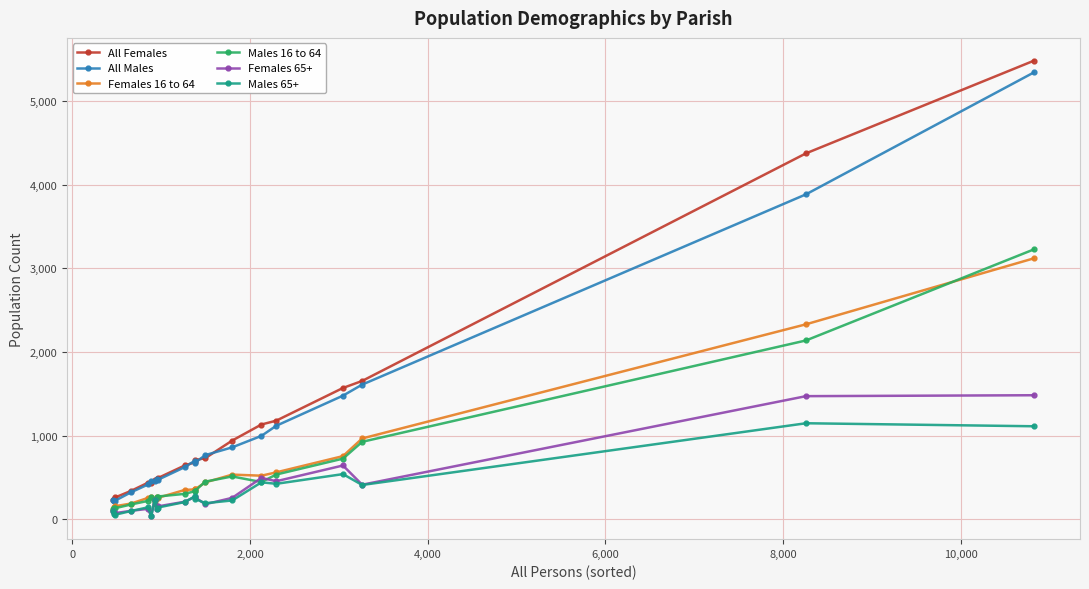

Which series has the largest range (max minus min)?

All Females